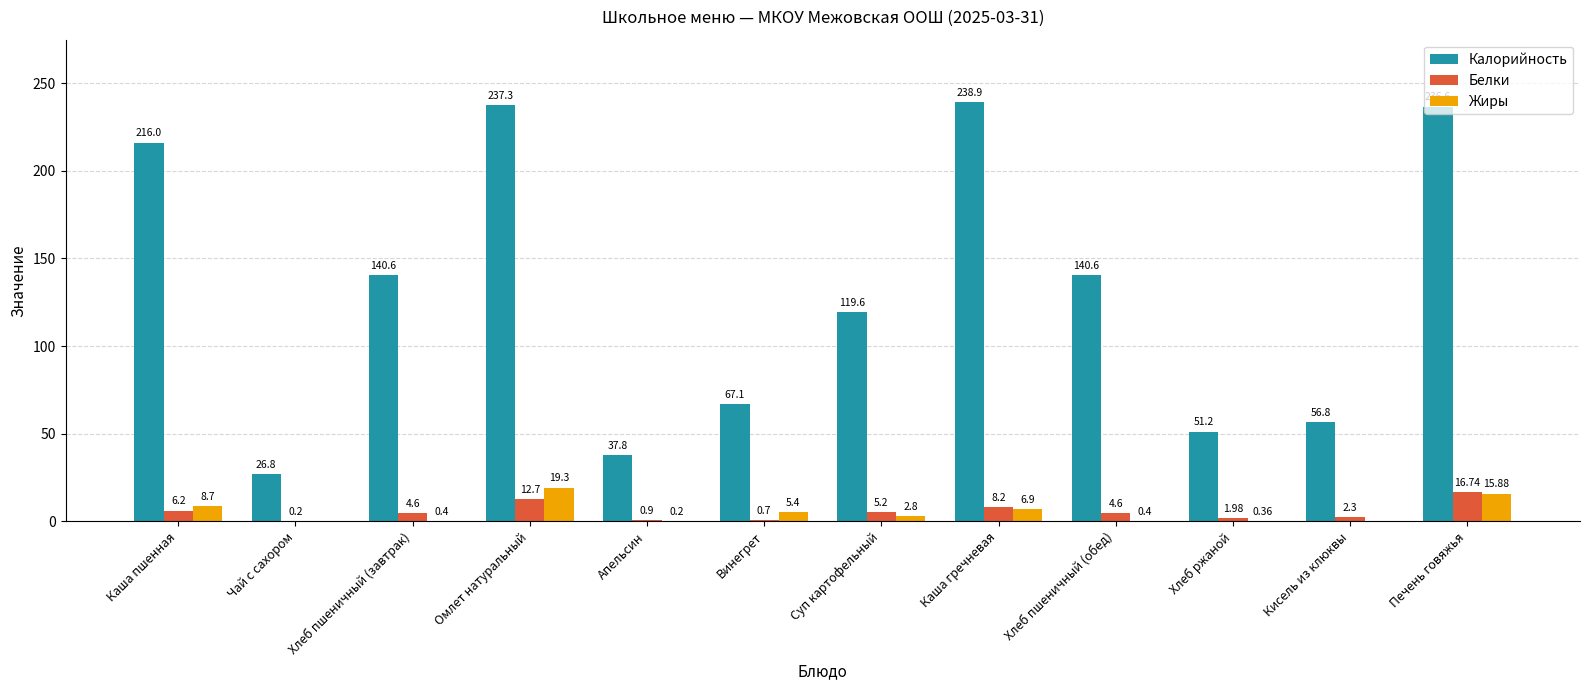

Between Каша пшенная and Суп картофельный, which series saw the biggest shift?

Калорийность